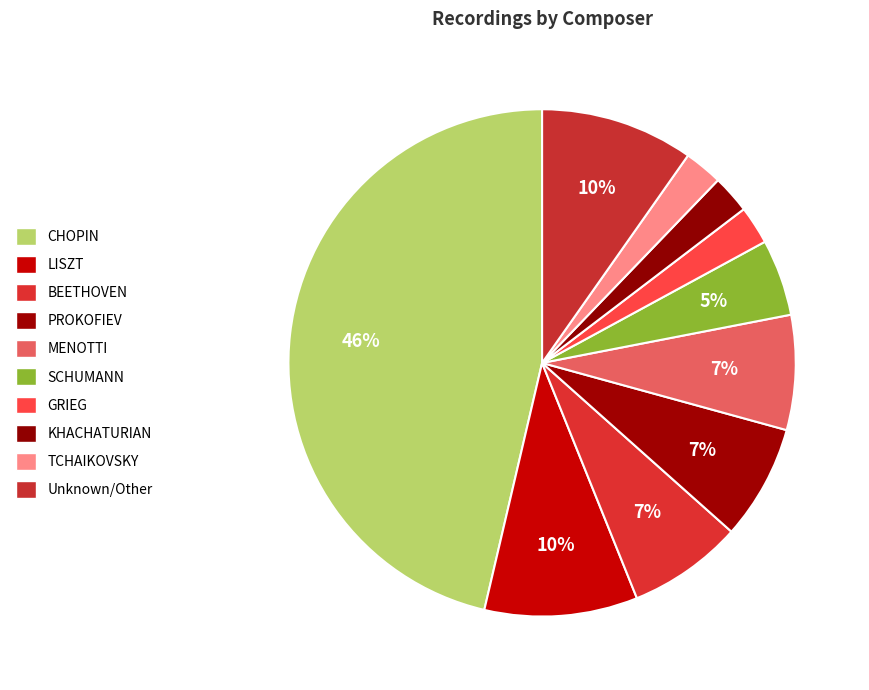

Count the number of slices in the pie.

10